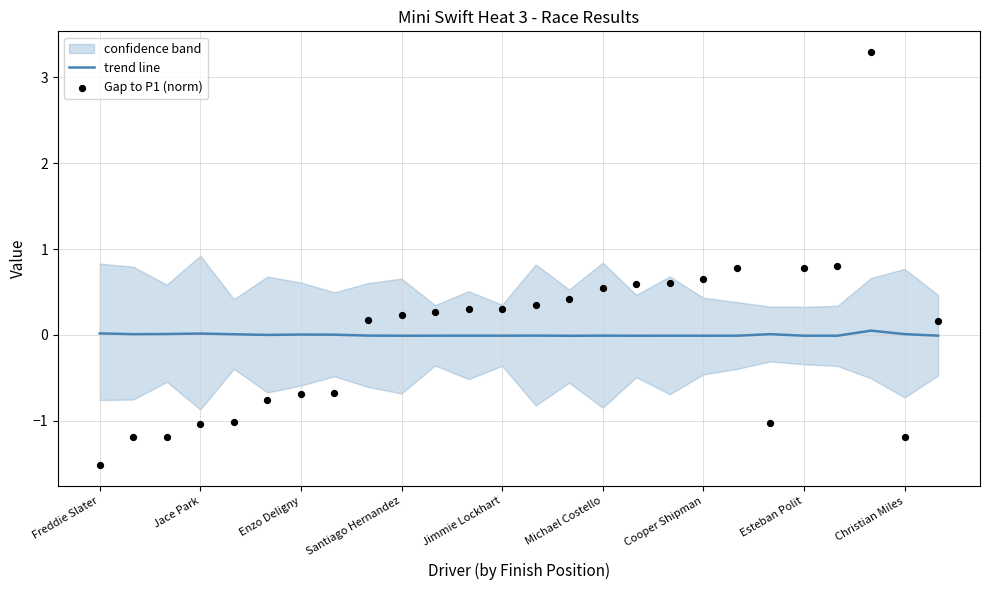

Which series reaches the maximum Y coordinate?

Gap to P1 (norm)